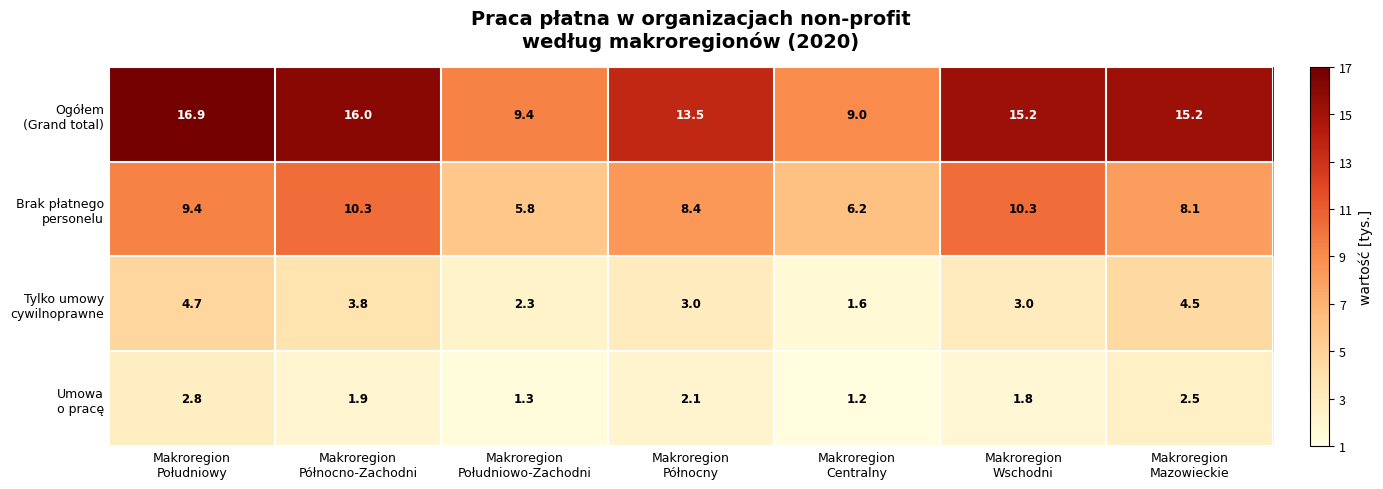

What is the maximum value shown in the chart?

16.9